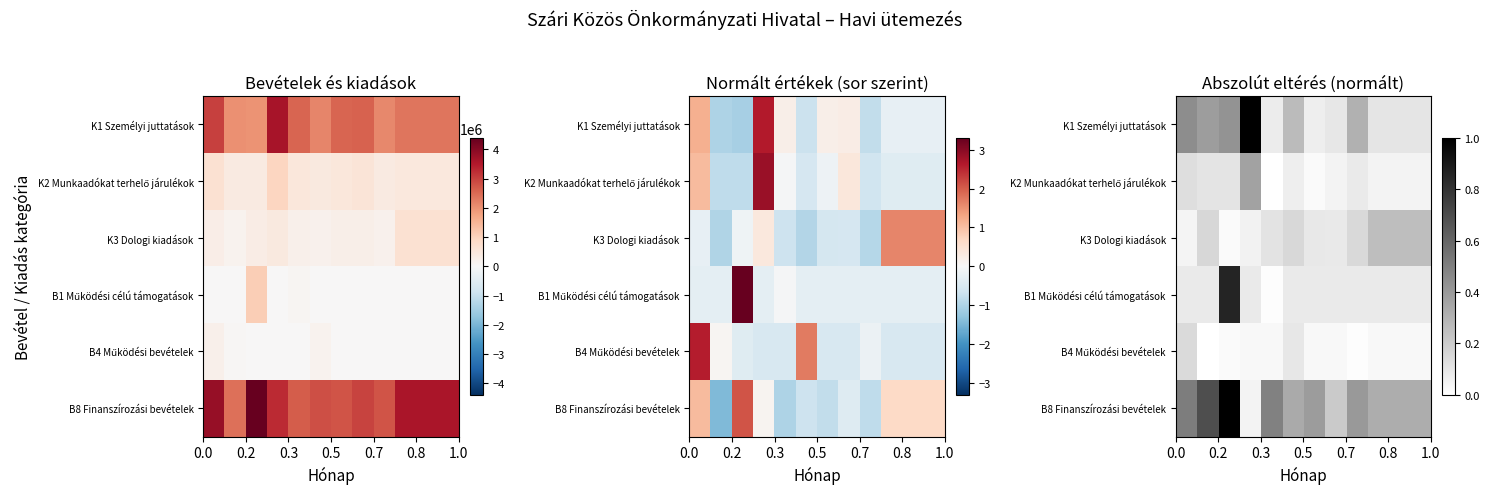

How many distinct data groups are displayed?

6